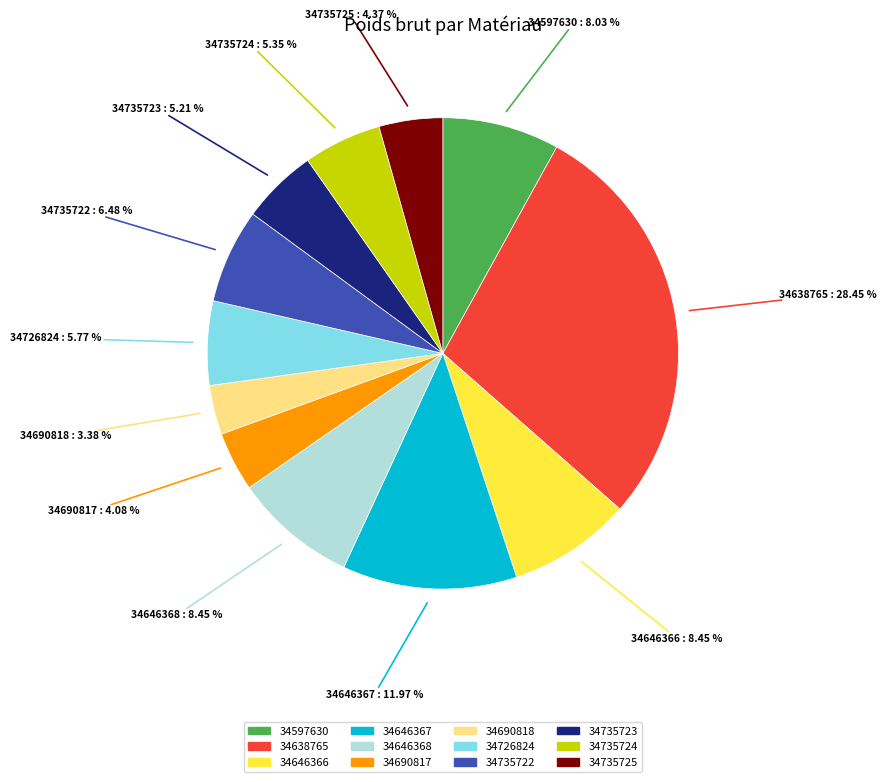

Is there any slice that represents more than half of the pie?

No